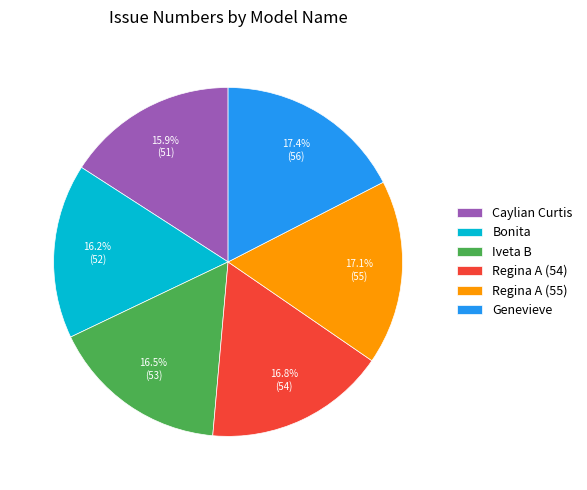

To the nearest percent, what portion does Regina A (55) represent?

17%